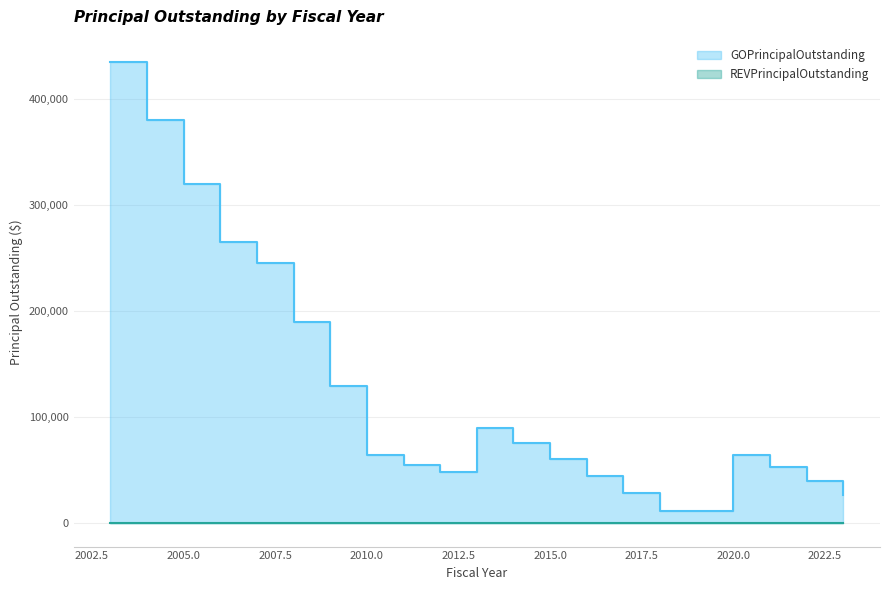

List the labels in order of value, smallest first.

2018, 2023, 2017, 2022, 2016, 2012, 2021, 2011, 2015, 2010, 2020, 2014, 2013, 2009, 2008, 2007, 2006, 2005, 2004, 2003